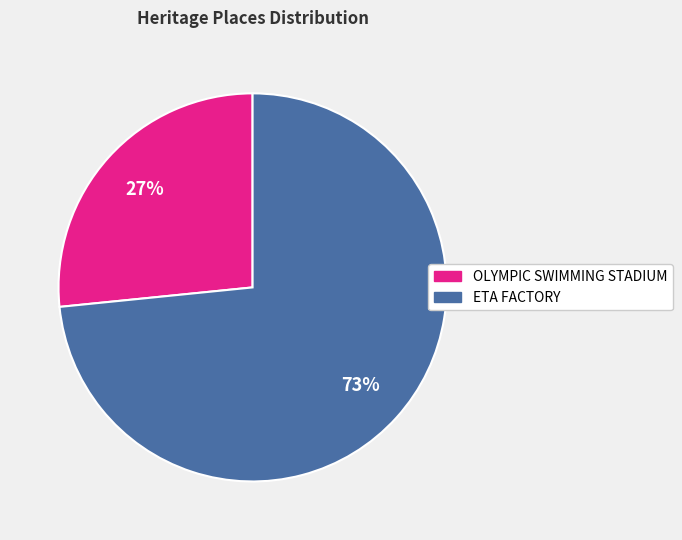

Which has a higher value, OLYMPIC SWIMMING STADIUM or ETA FACTORY?

ETA FACTORY